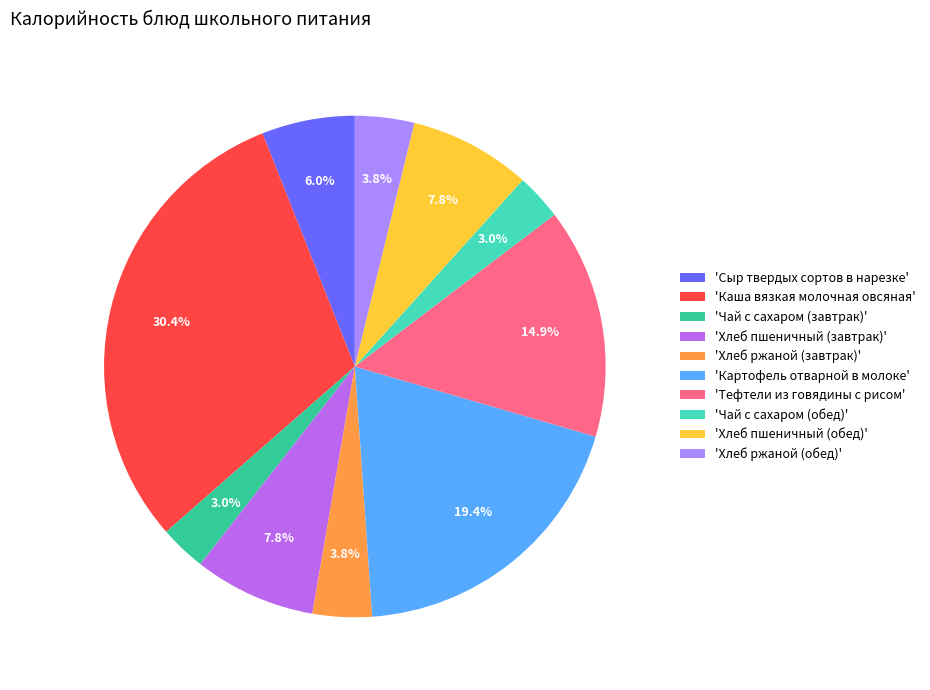

How many slices are in this pie chart?

10